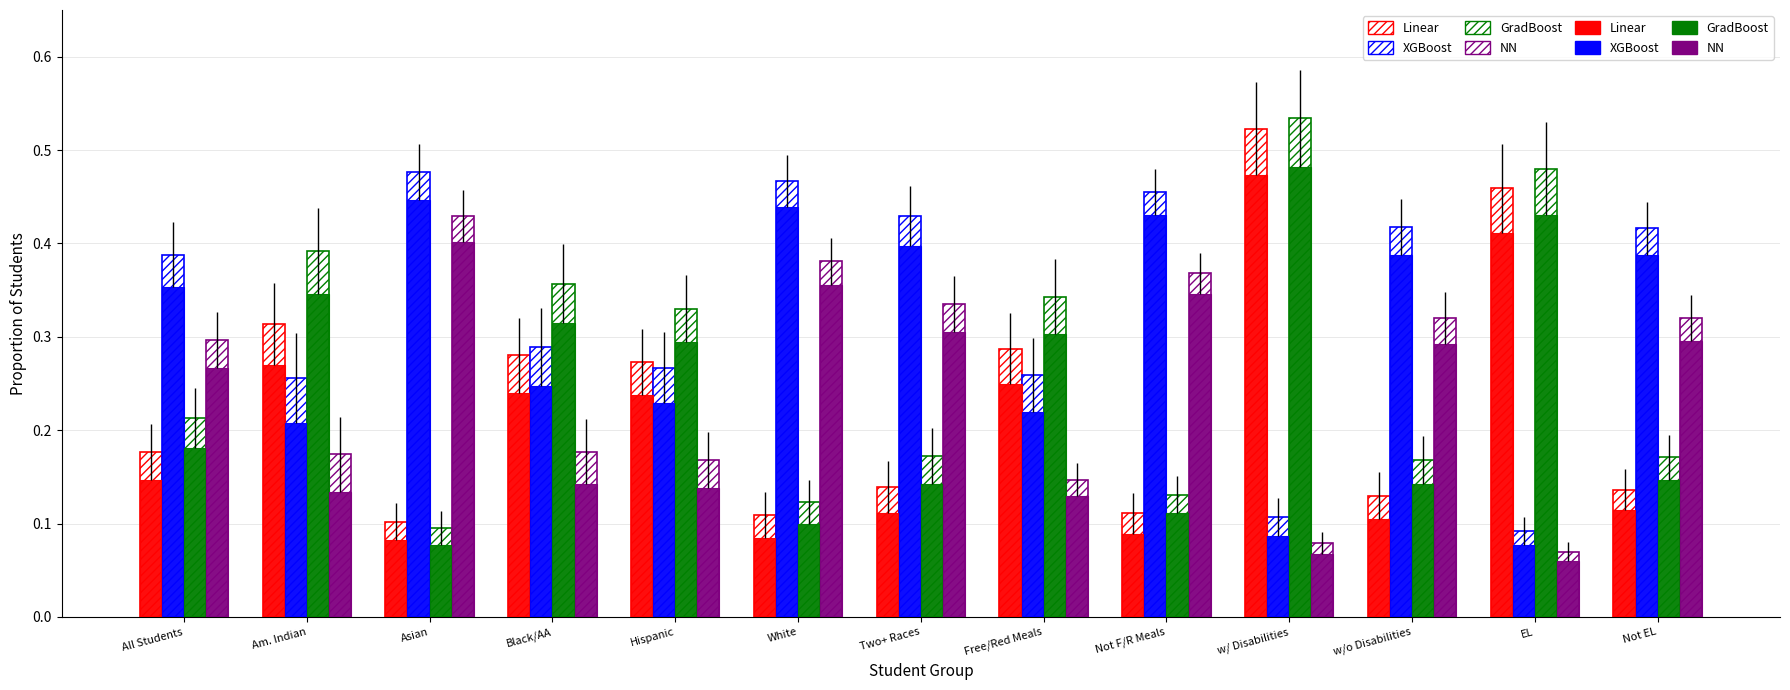

True or false: Math_max has a value of 0.3 at w/o Disabilities.

True